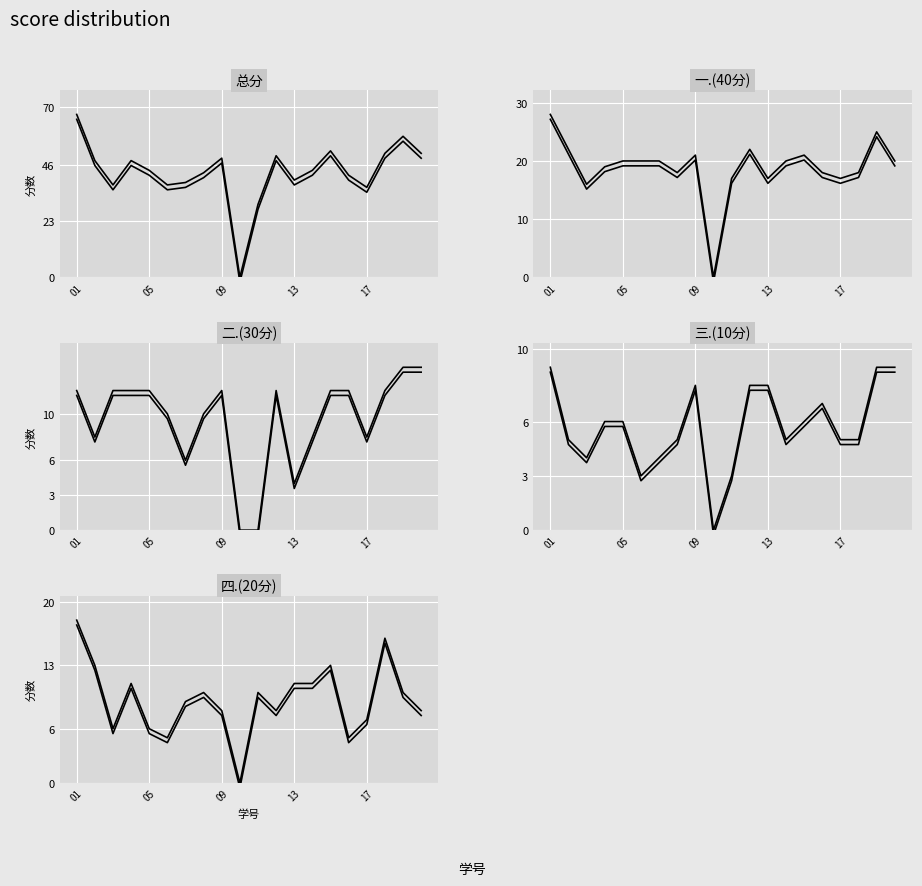

How many data points does each series have?

20